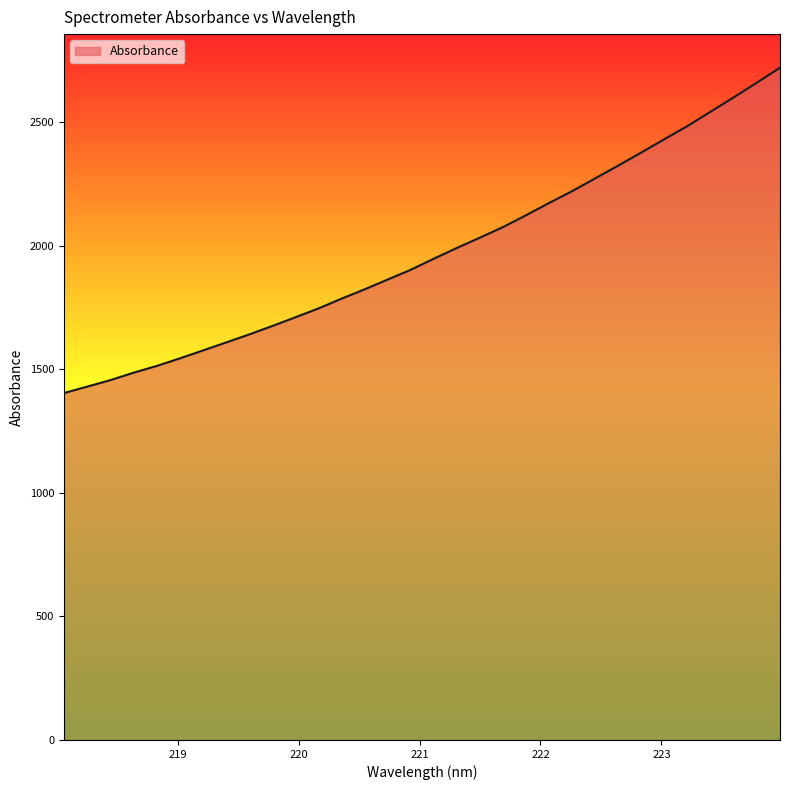

What is the smallest value displayed?

1403.3